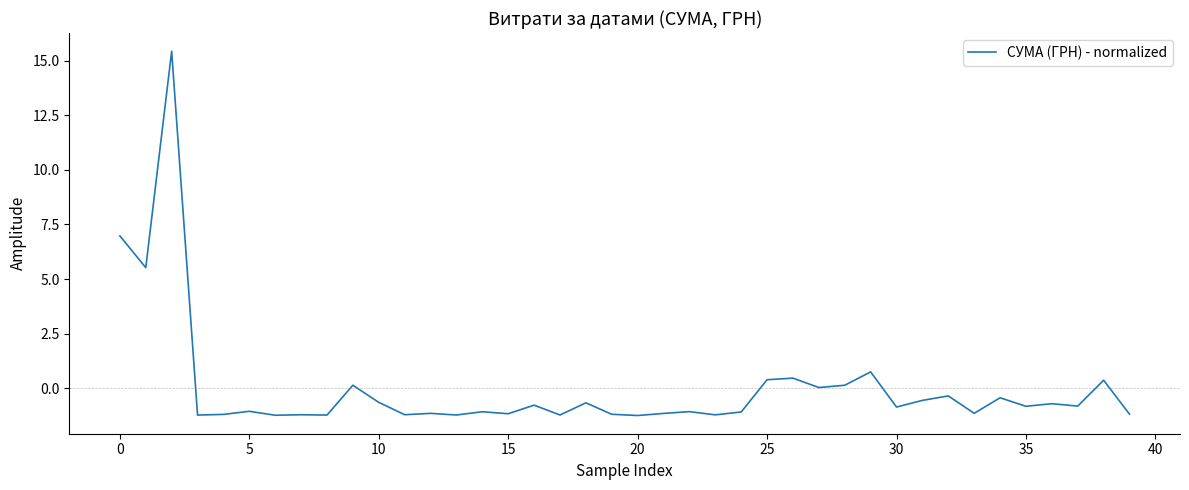

What is the difference between the maximum and minimum values?

16.7